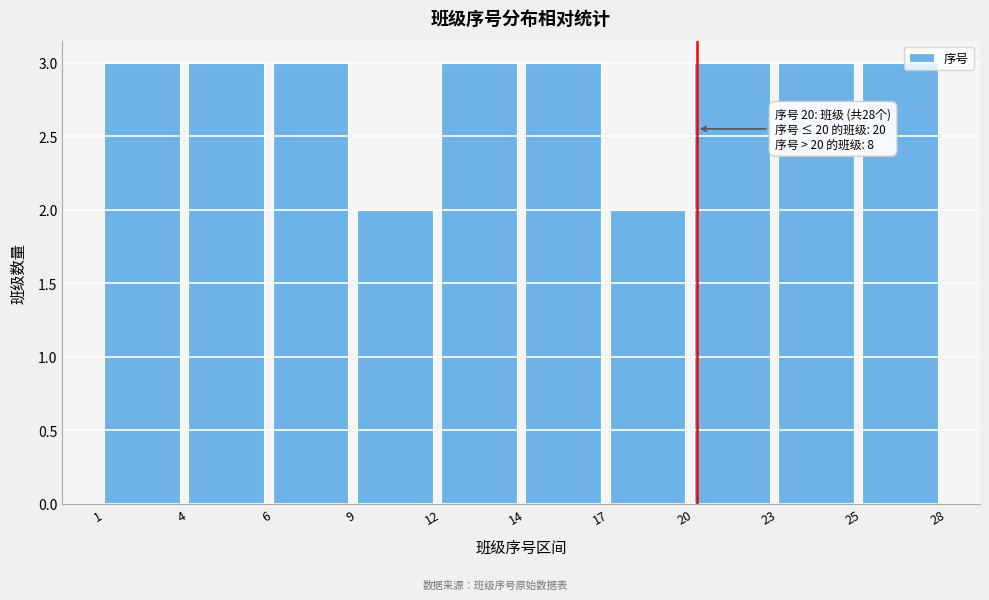

Reading left to right, list all the values displayed in this chart.

3	3	3	2	3	3	2	3	3	3